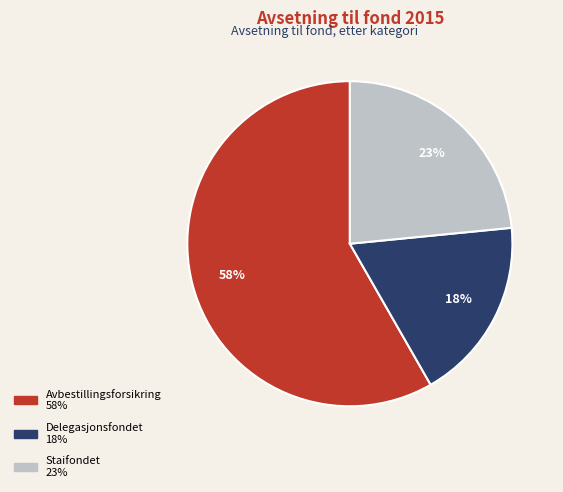

Which has a higher value, Avbestillingsforsikring or Staifondet?

Avbestillingsforsikring